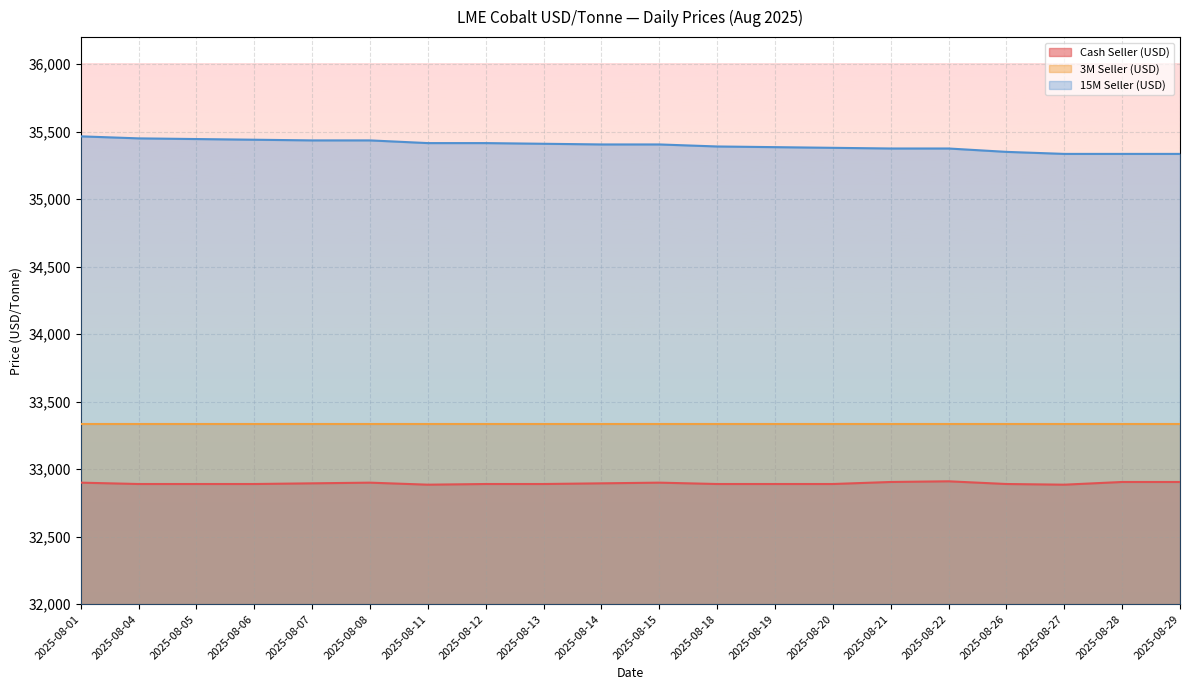

True or false: 3M Seller (USD) and Cash Seller (USD) intersect in this chart.

False